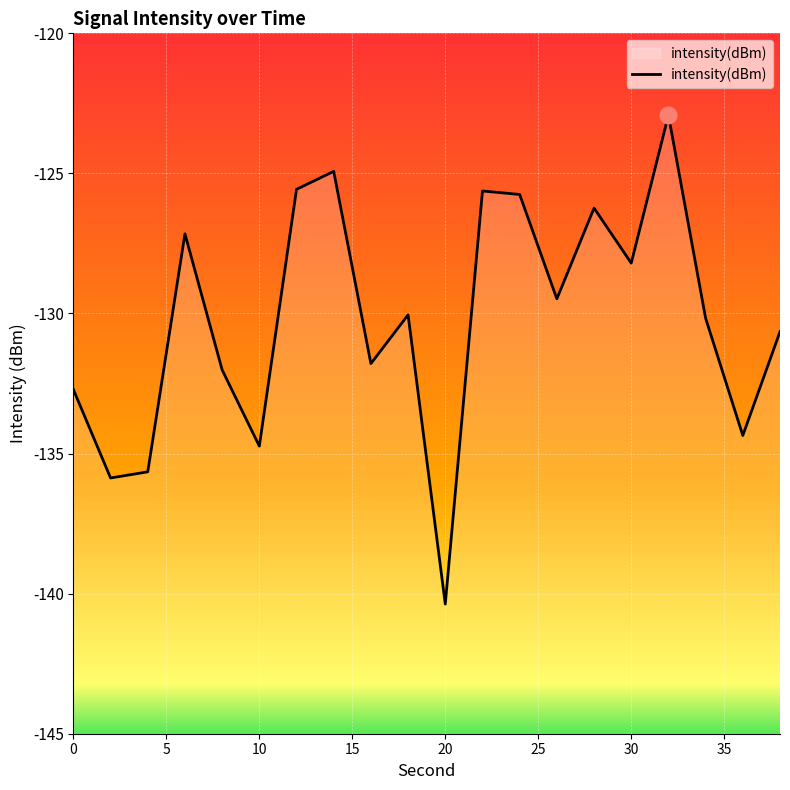

How many categories are shown in the chart?

20